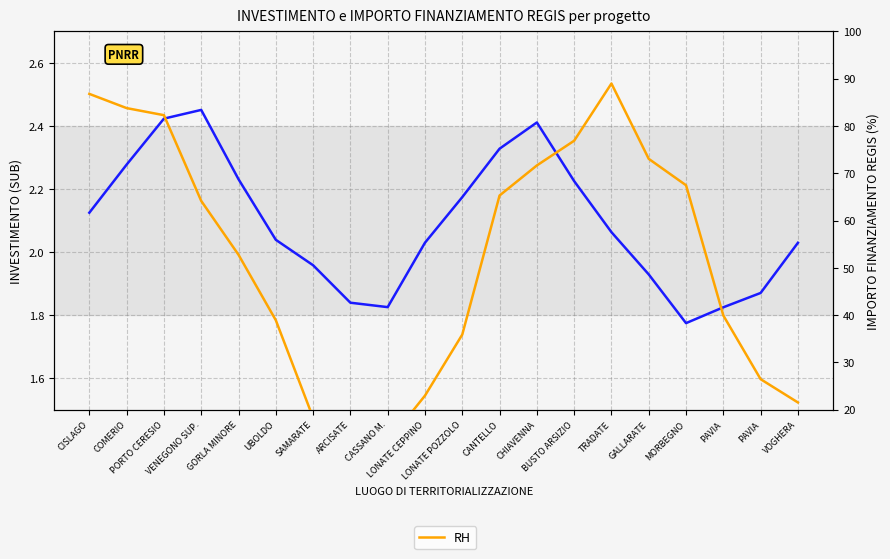

At which label does li75_p first exceed 2?

CISLAGO